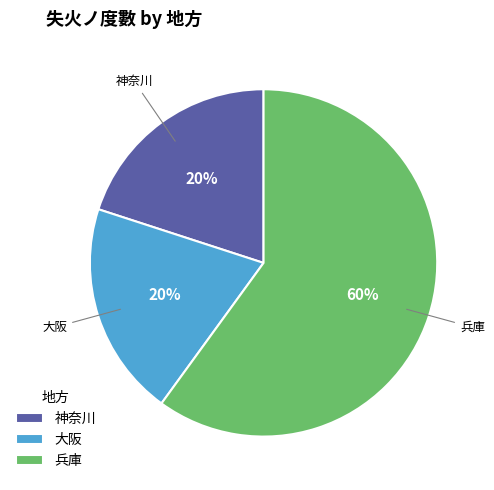

Is the sum of 大阪 and 神奈川 greater than half?

No